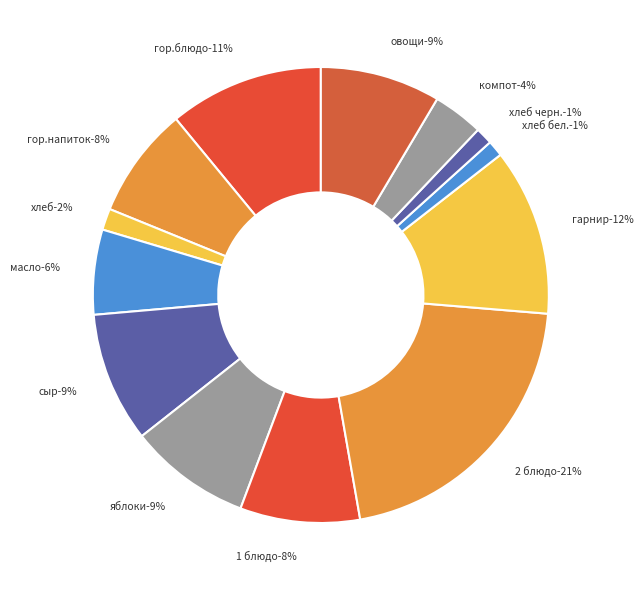

Is there a majority slice in this chart?

No